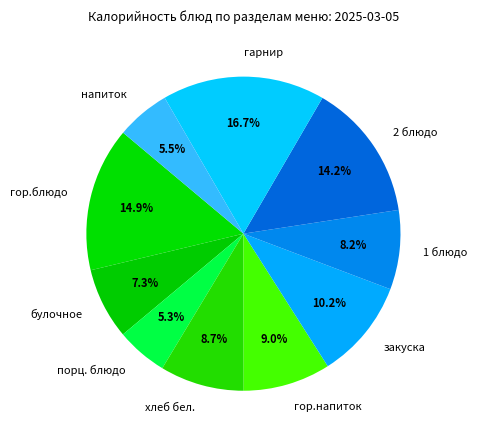

To the nearest percent, what is the difference between the булочное and 1 блюдо slice percentages?

1%